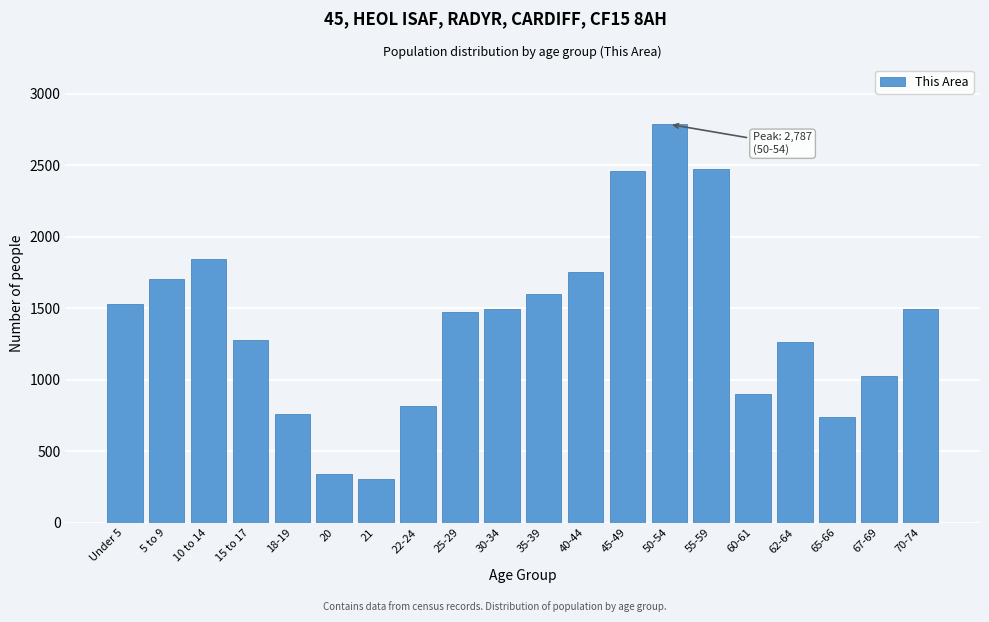

What is the smallest value displayed?

303